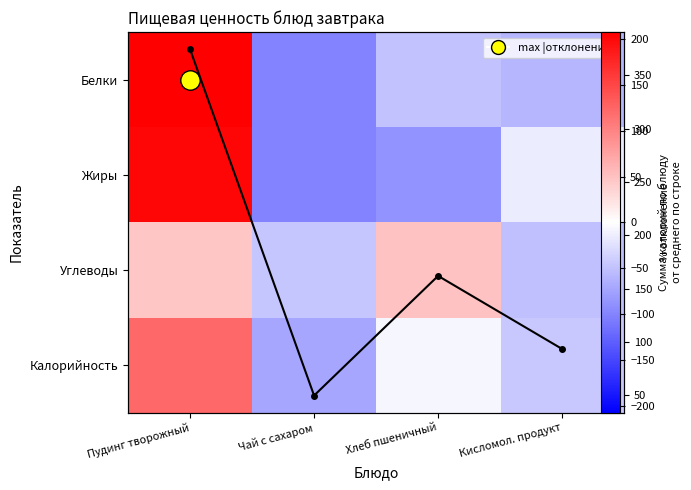

Where does the Белки series first go above -48?

Пудинг творожный